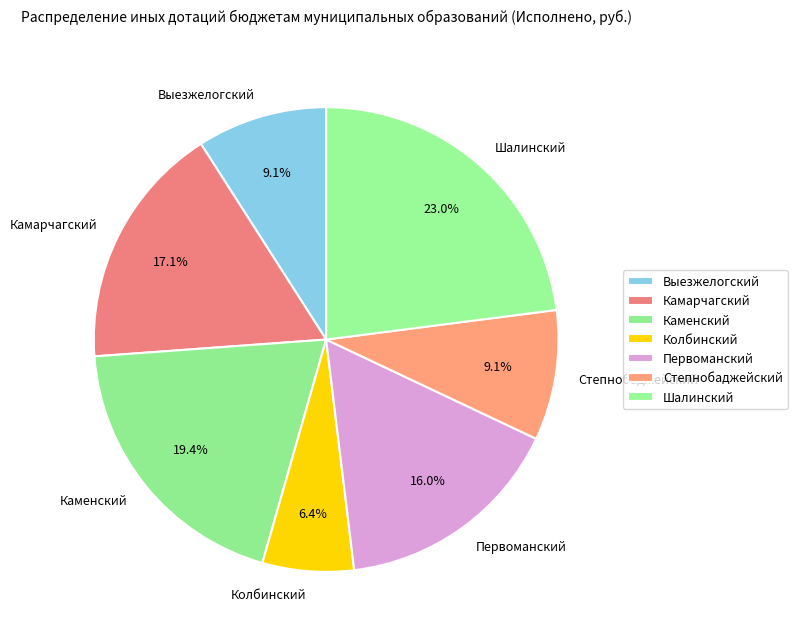

What is the smallest slice in the pie chart?

Колбинский